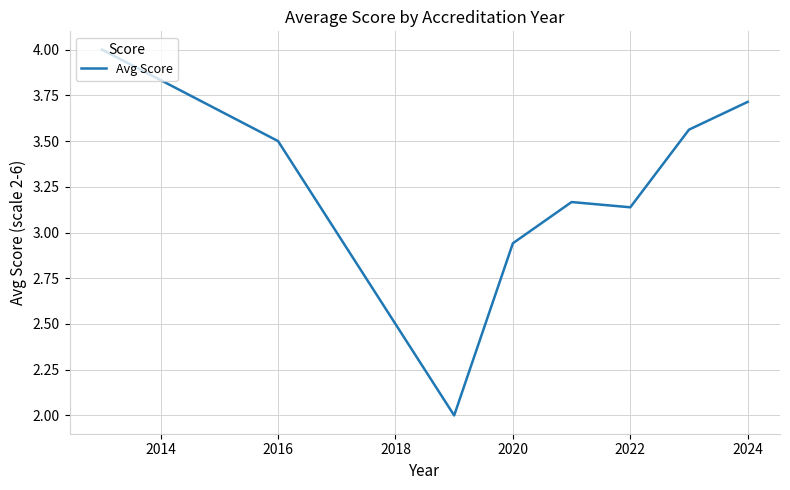

What is the greatest value displayed?

4.0